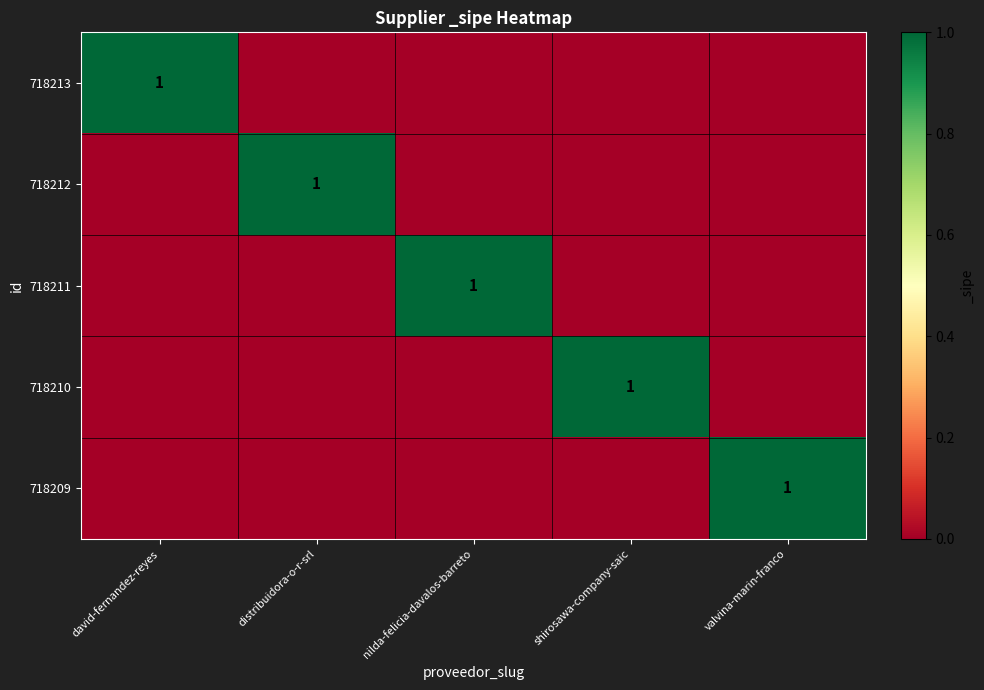

What is the spread (max minus min) of values at david-fernandez-reyes?

1